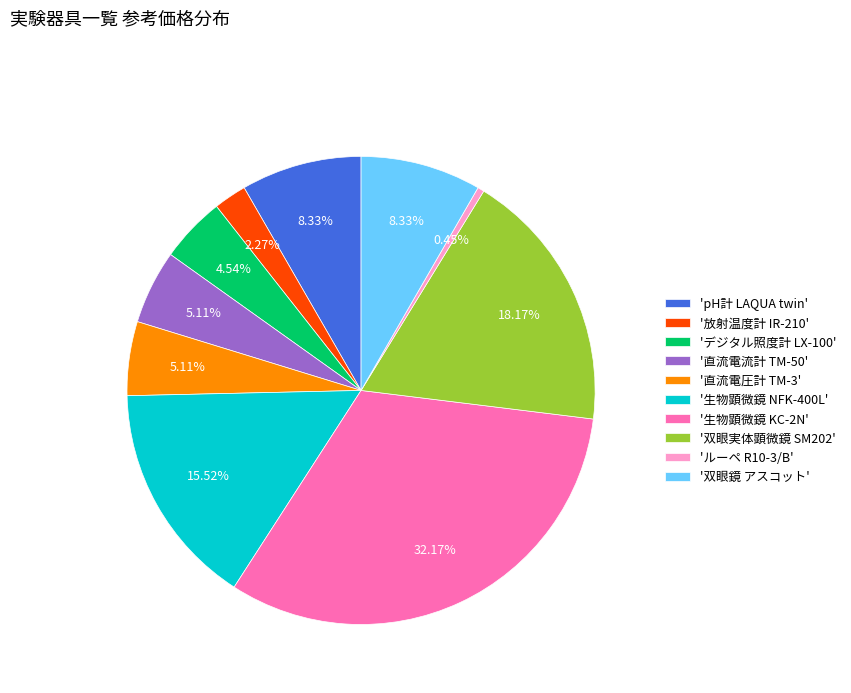

Approximately how many times larger is the value at '放射温度計 IR-210' compared to 'ルーペ R10-3/B'?

5.0